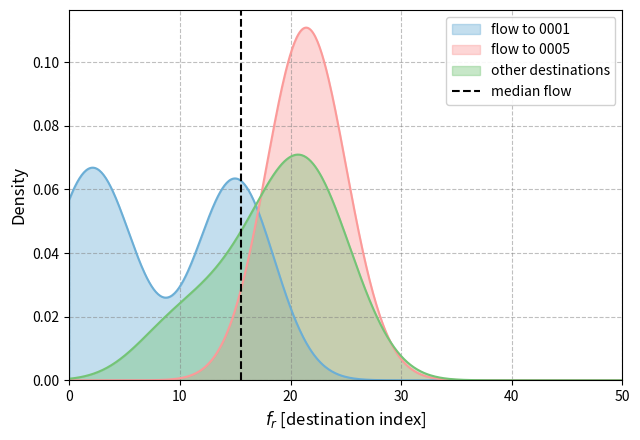

The chart shows a value of 1 at 10. True or false?

False